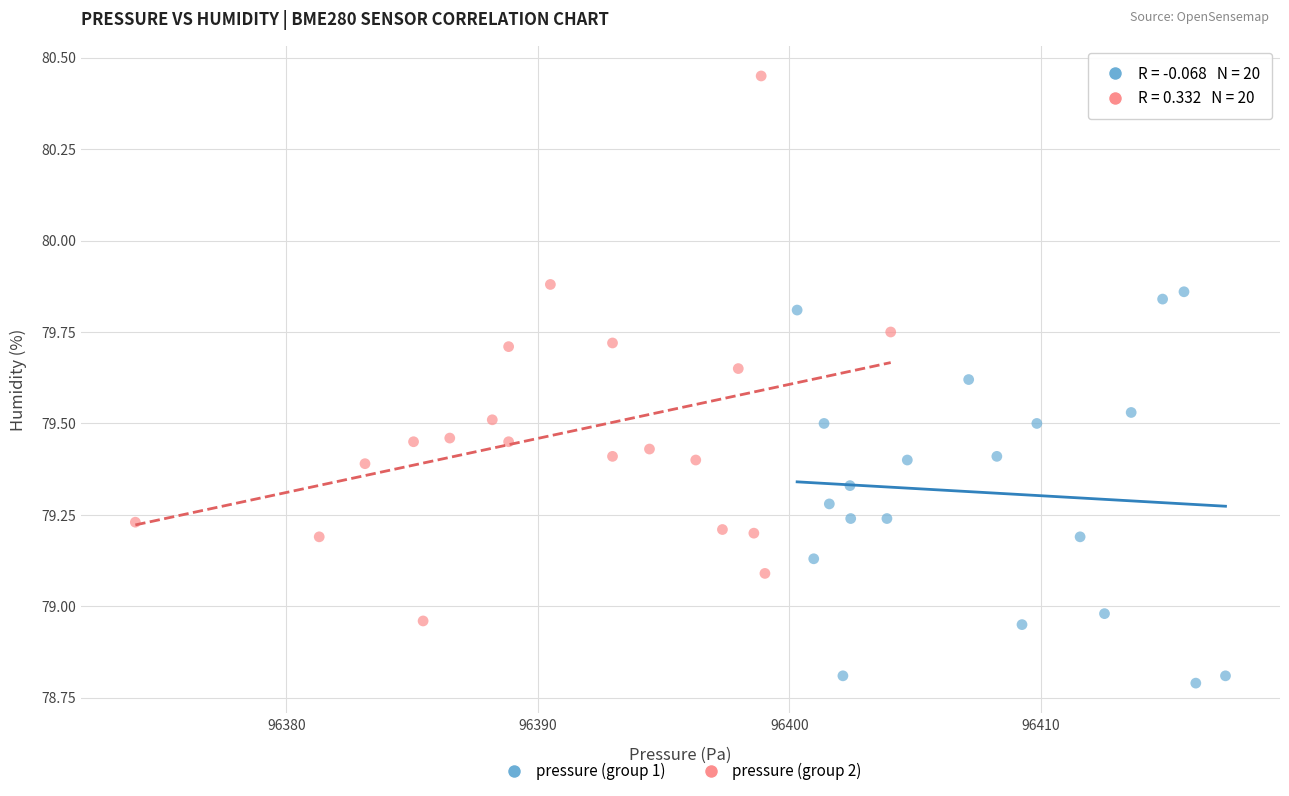

Which series contains the highest Y value?

pressure (group 2)